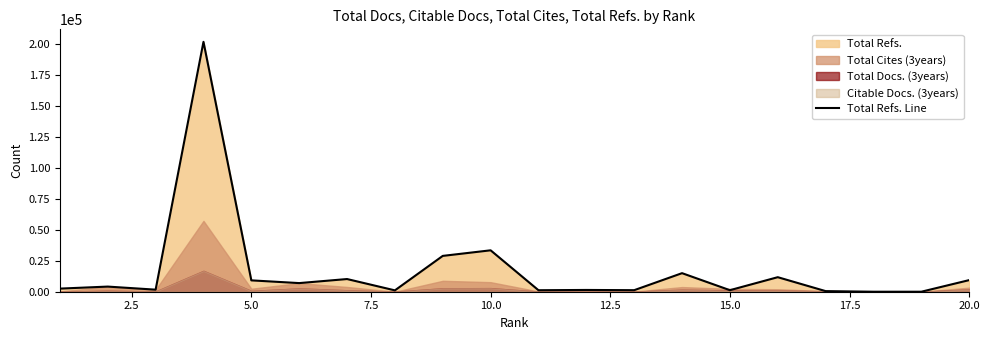

What is the highest value of the Total Refs. Line series?

201537